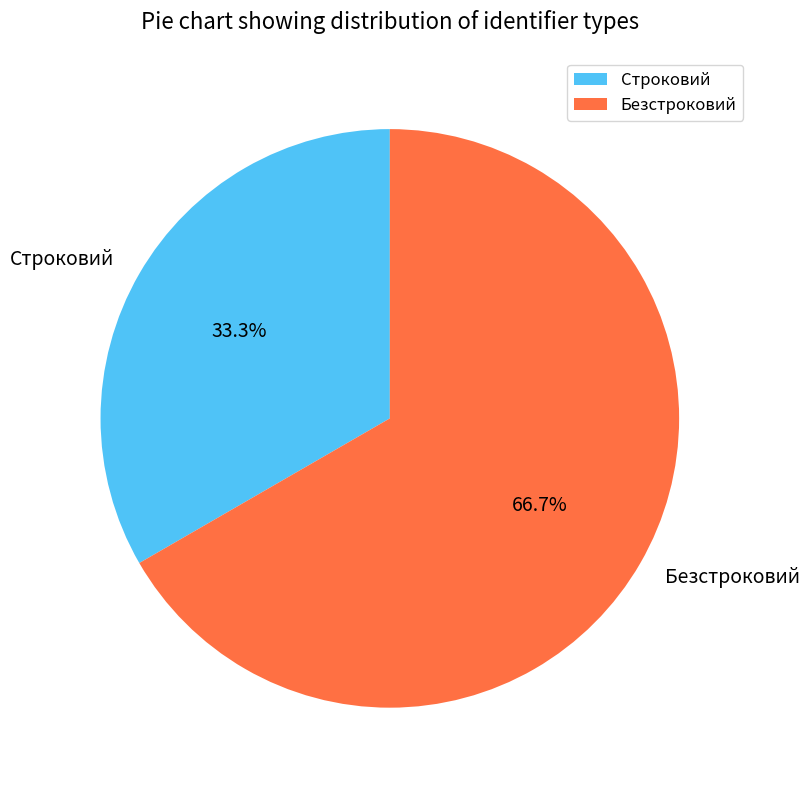

Is Строковий the majority of the pie?

No